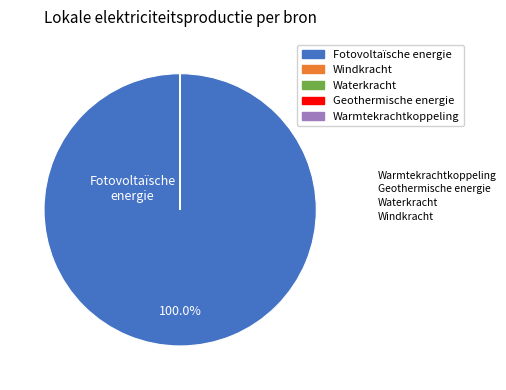

Does Fotovoltaïsche energie represent more than half of the total?

Yes